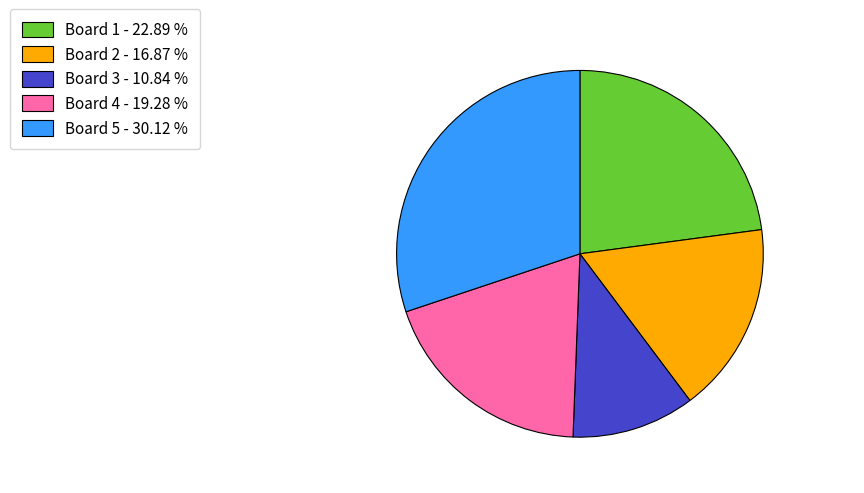

How many segments does this pie chart have?

5